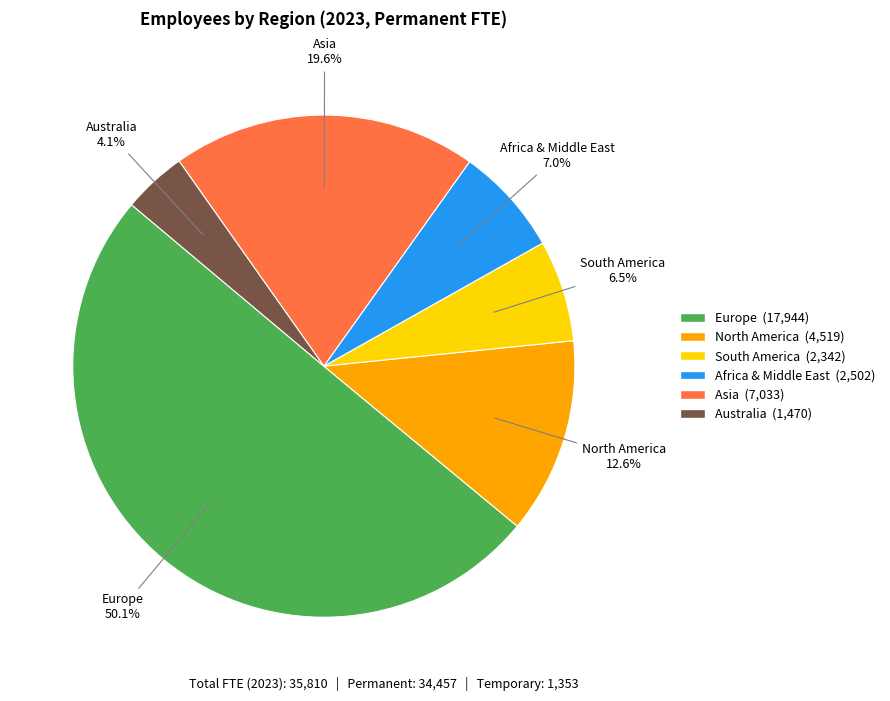

Which has a higher value, Australia or Asia?

Asia